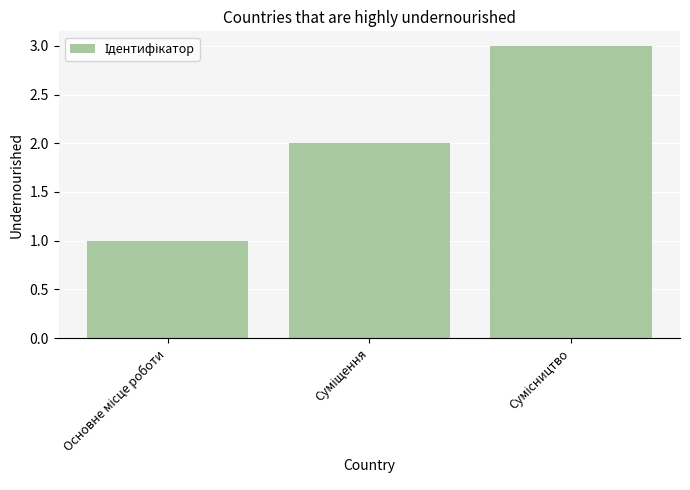

What is the sum of all values?

6